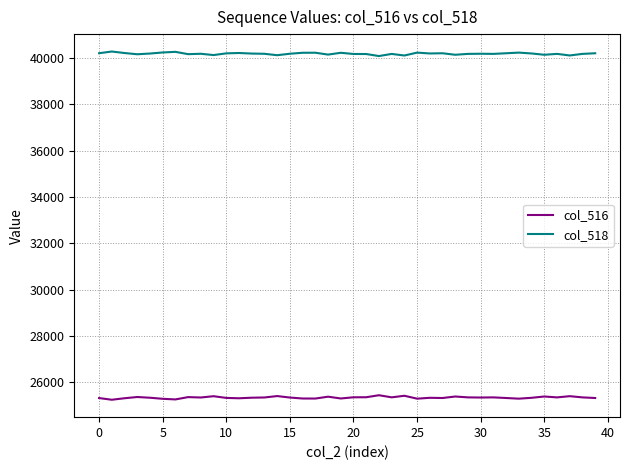

True or false: col_518 and col_516 cross at least once.

False